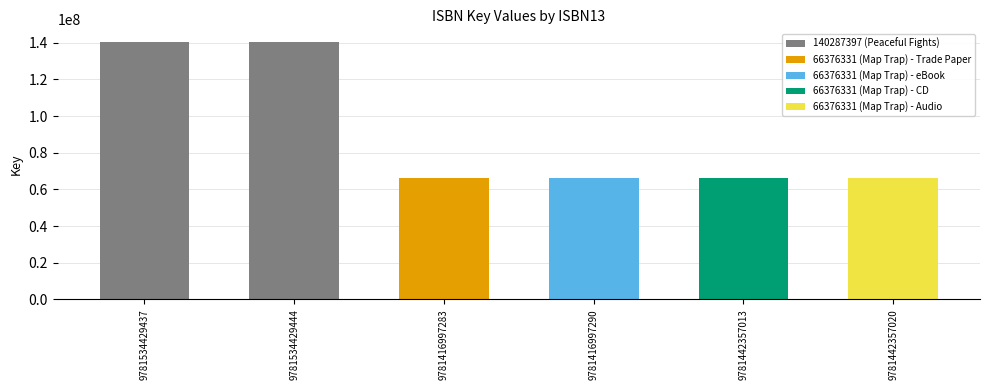

Which category has the lowest value across all series?

9781416997283